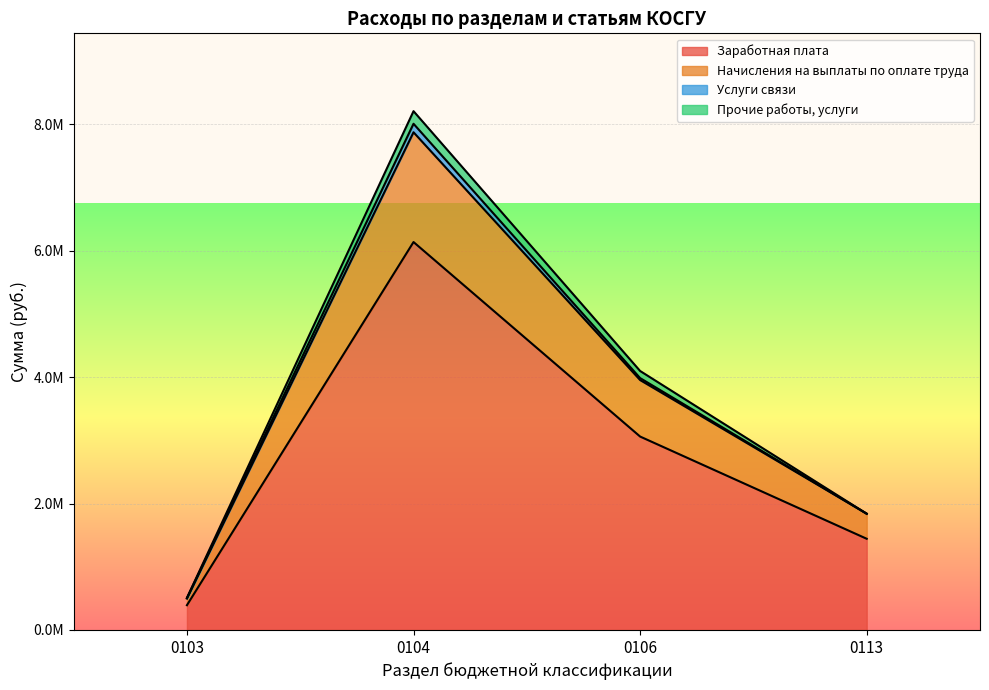

How many interior local peaks does the Начисления на выплаты по оплате труда series have?

1